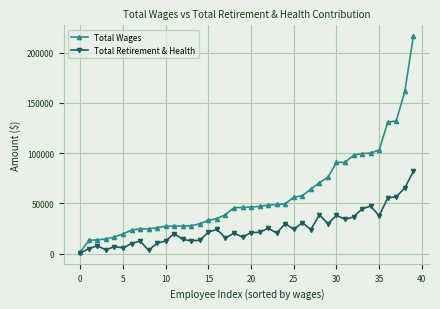

Which series has the largest total across all categories?

Total Wages